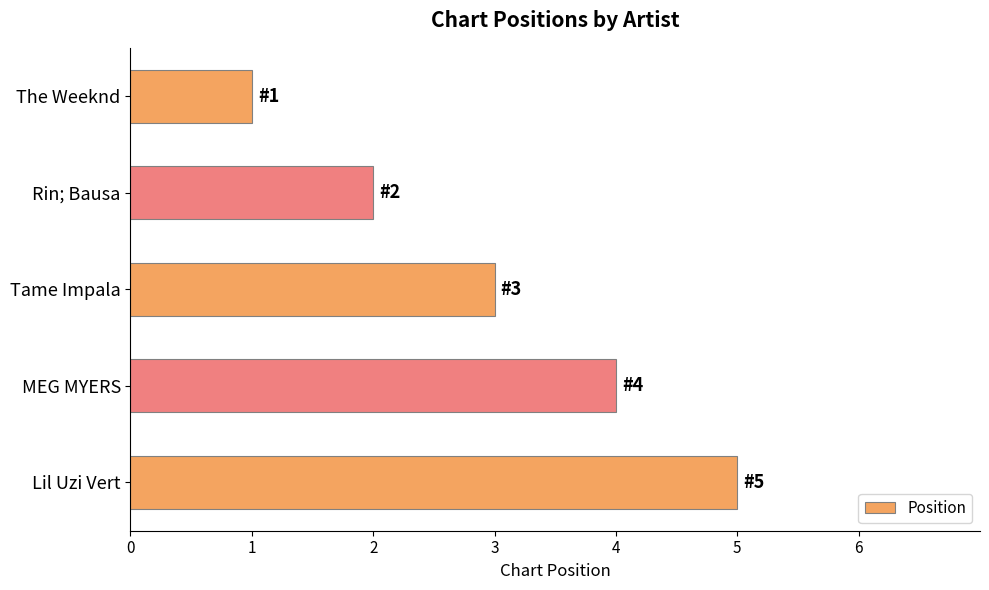

What is the difference between the maximum and minimum values?

4